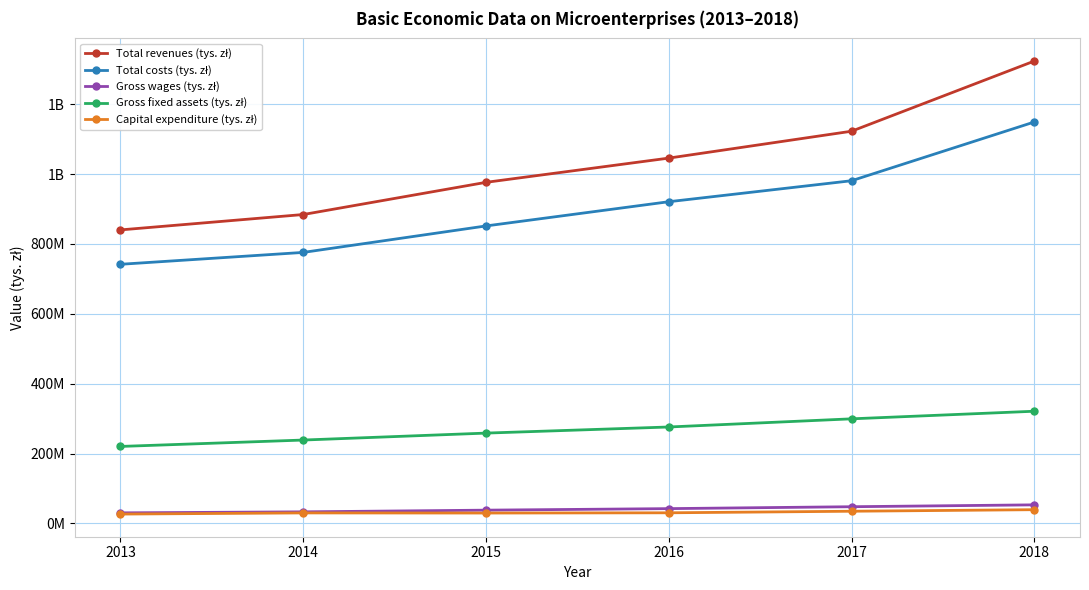

True or false: Gross fixed assets (tys. zł) and Total revenues (tys. zł) cross at least once.

False